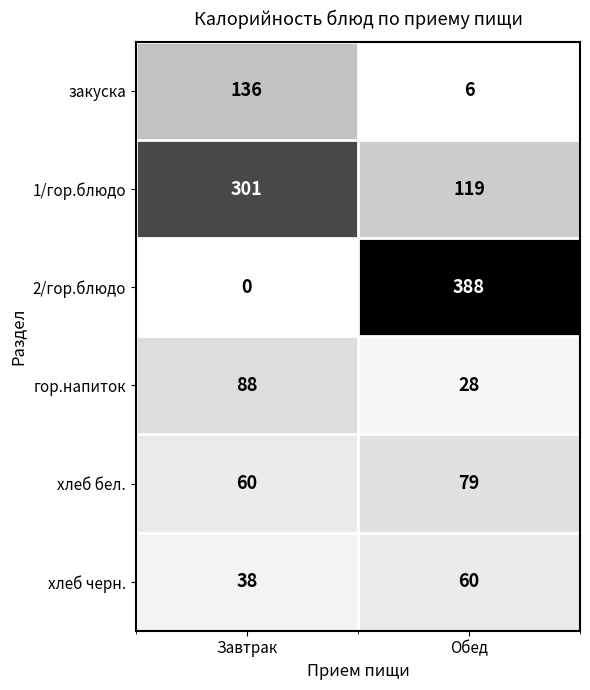

Count the number of data series in this chart.

6